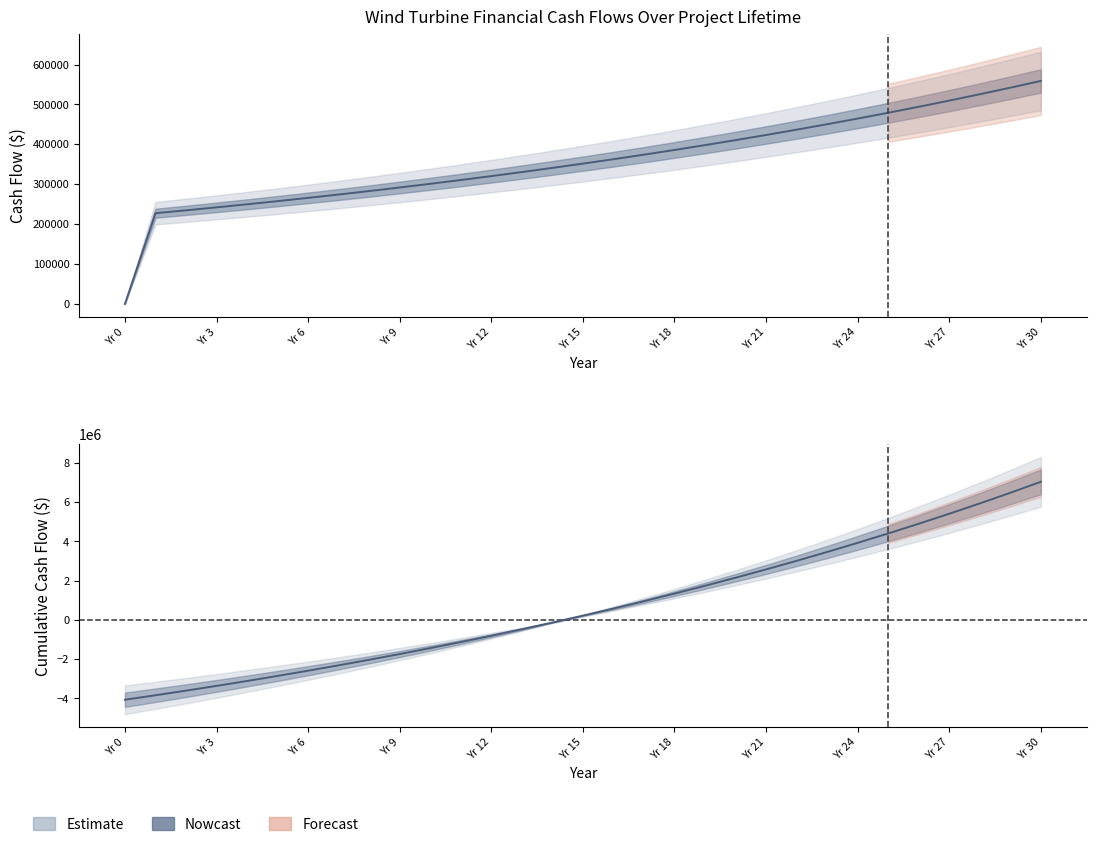

What is the difference between the Revenue - Operating Cost values at 15 and 1?

124222.1